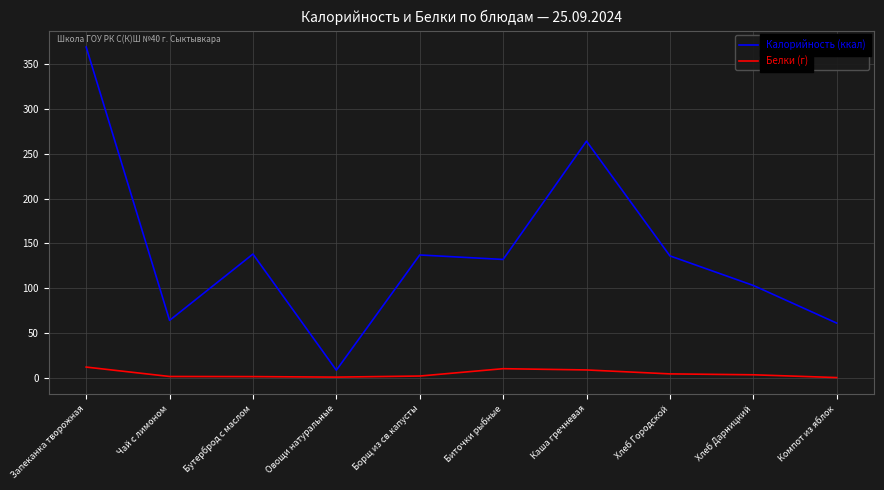

At which category is the sum across all series the highest?

Запеканка творожная